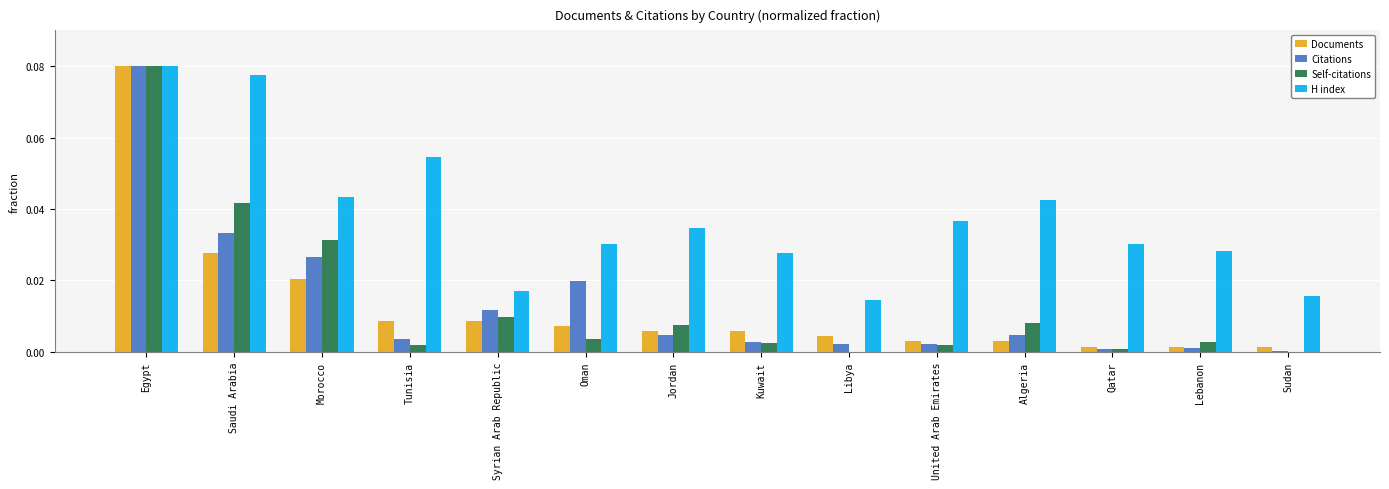

Count the number of data series in this chart.

4